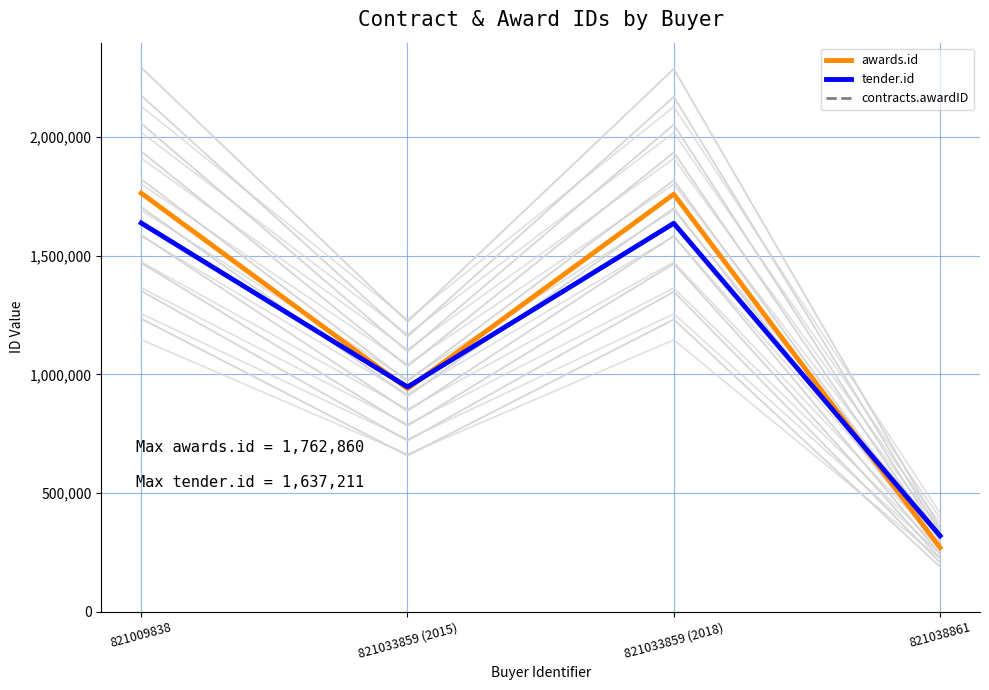

How many values in the tender.id series are below 1636092?

2